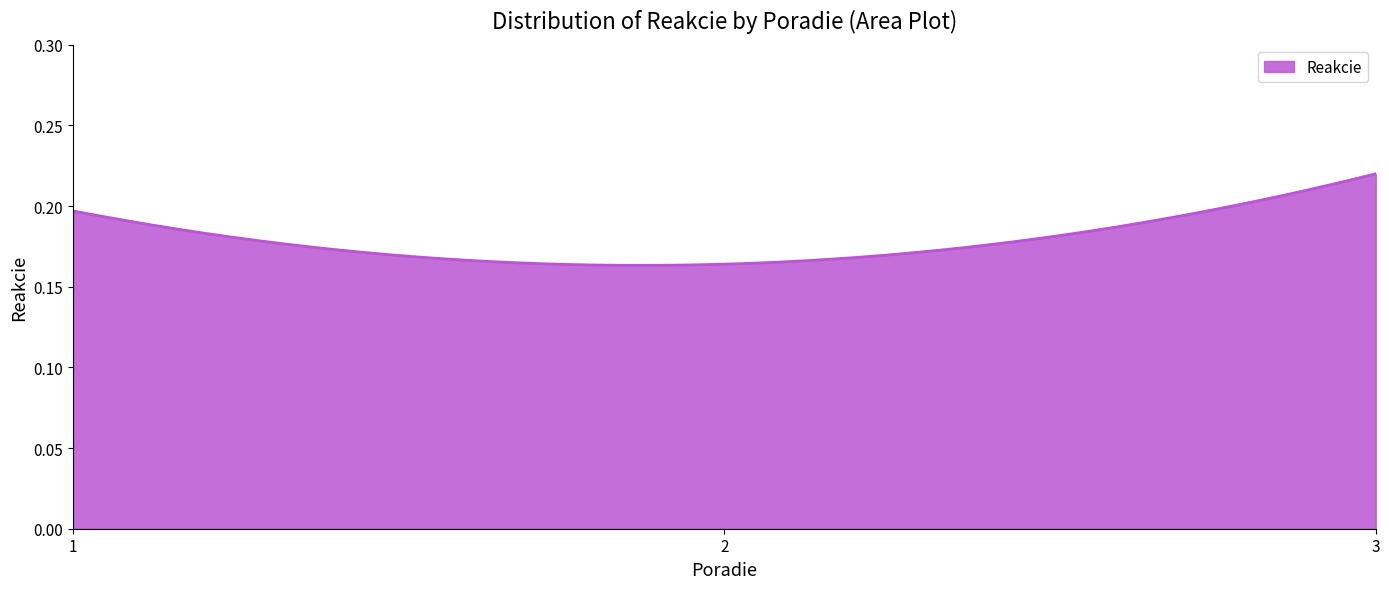

Is this an area chart (filled region under the line)?

Yes